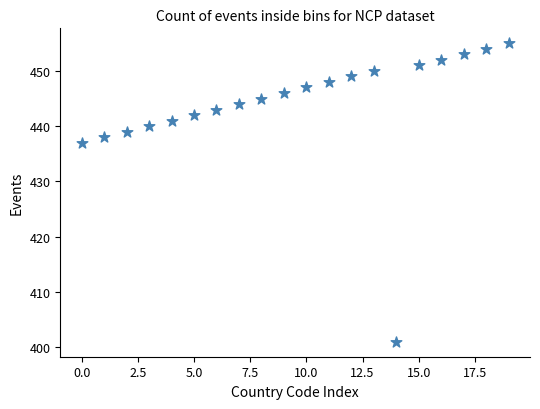

What Y value in the scatter plot is closest to 428?

437